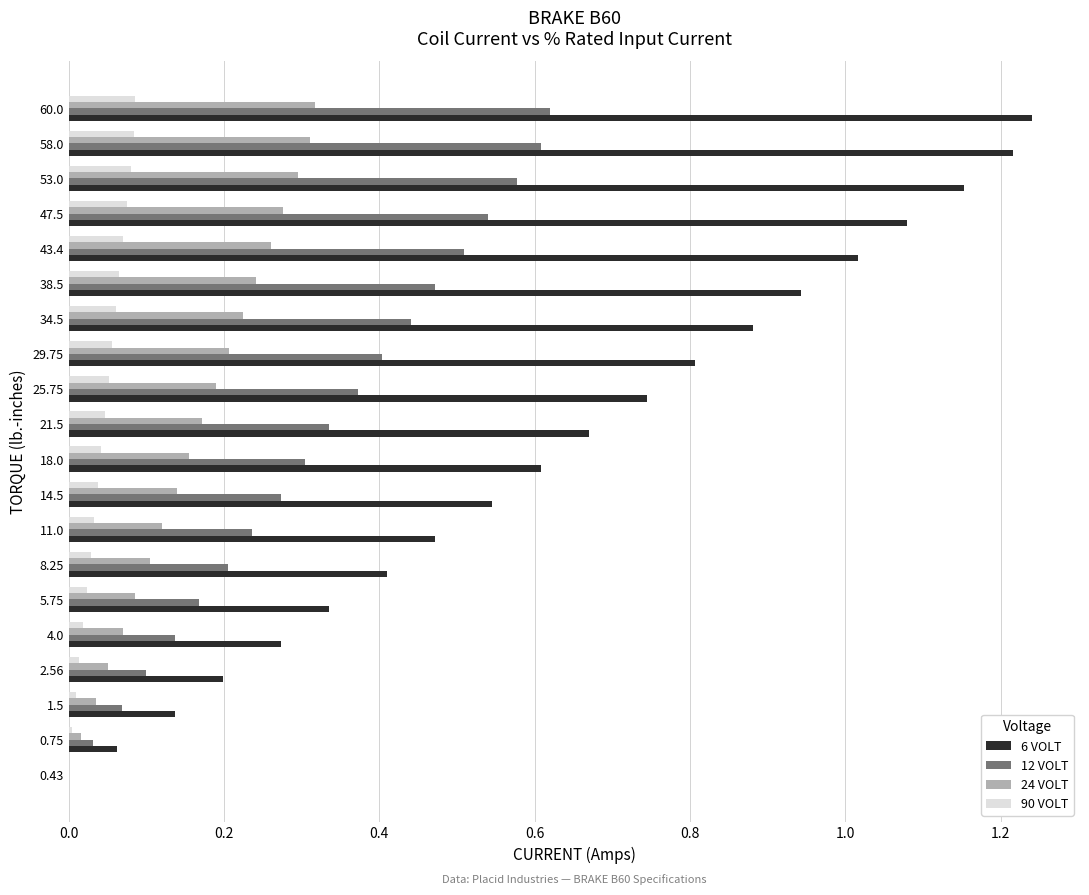

What is the total value across all series at 38.5?

1.7